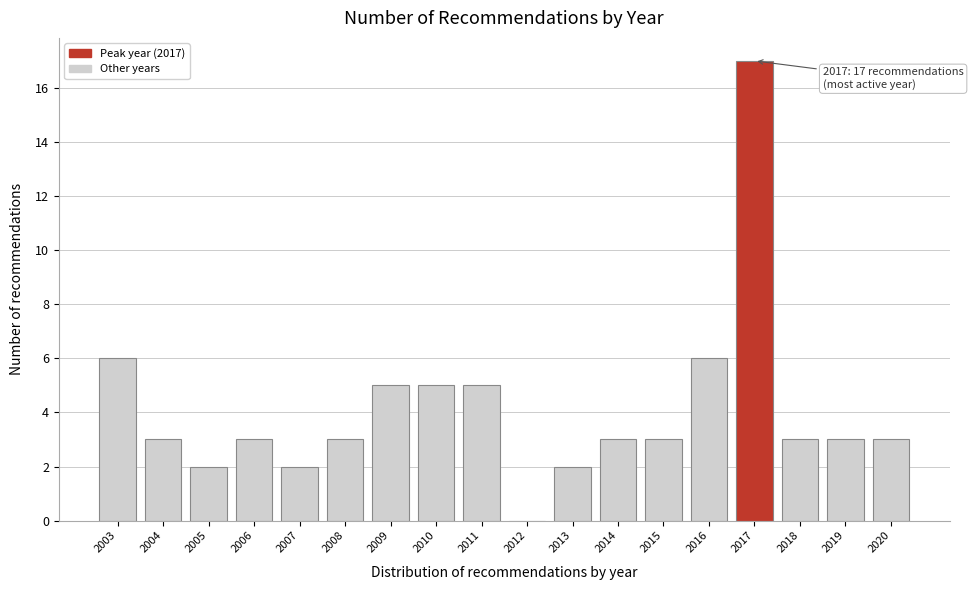

Reading left to right, what are all the values shown in this chart?

2003=6	2004=3	2005=2	2006=3	2007=2	2008=3	2009=5	2010=5	2011=5	2012=0	2013=2	2014=3	2015=3	2016=6	2017=17	2018=3	2019=3	2020=3